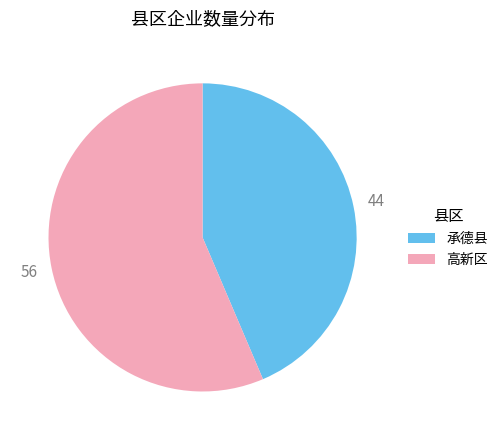

The 高新区 slice represents 56% of the pie. True or false?

True